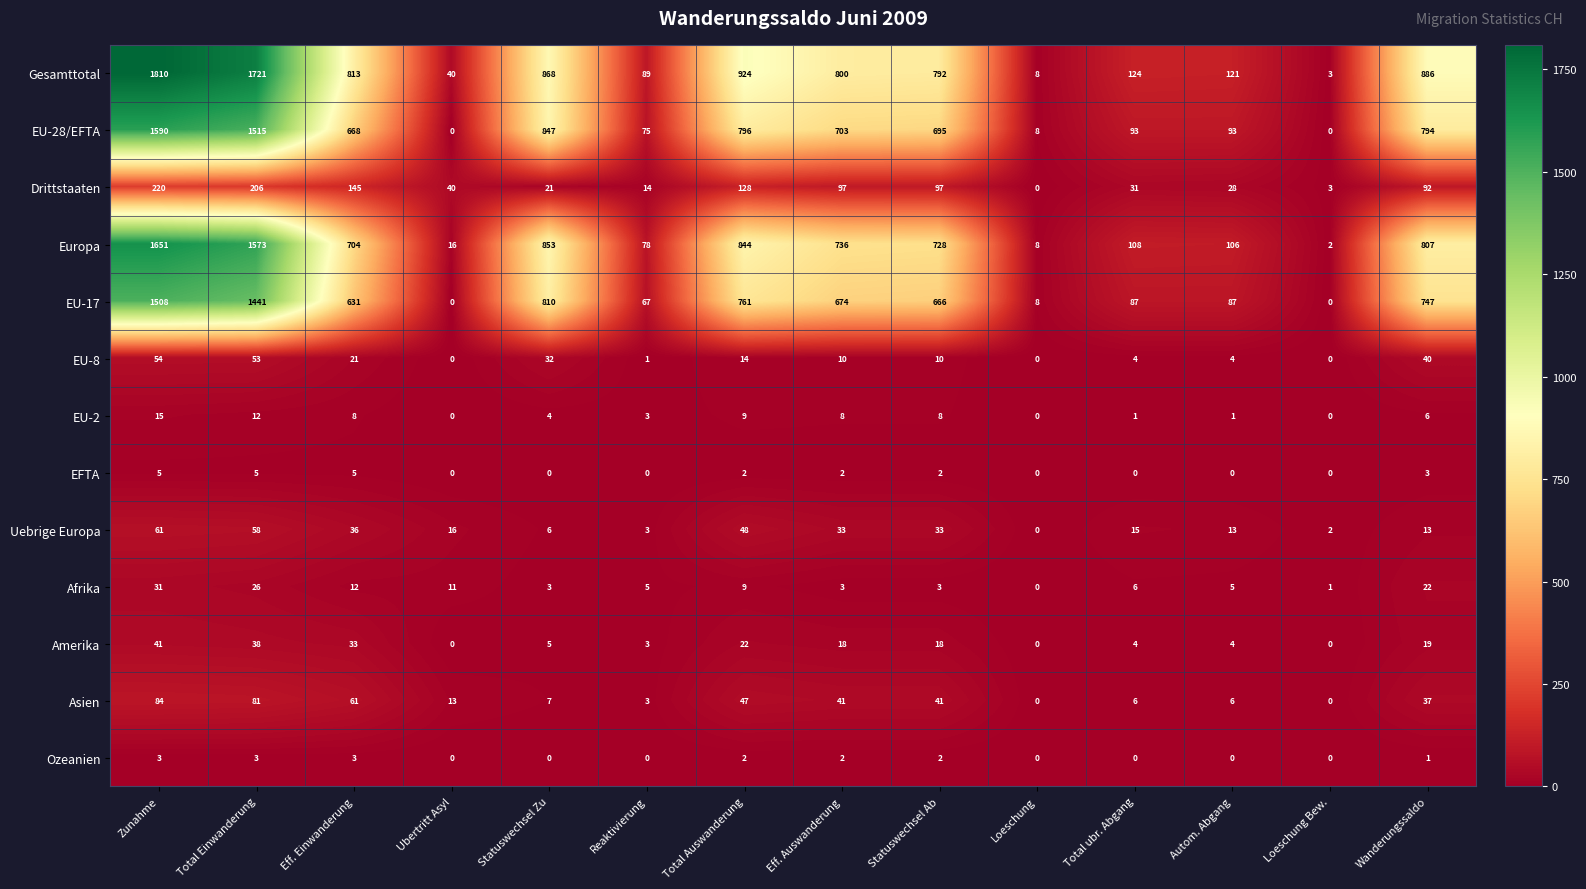

The Asien series shows 13 at Statuswechsel Ab. True or false?

False